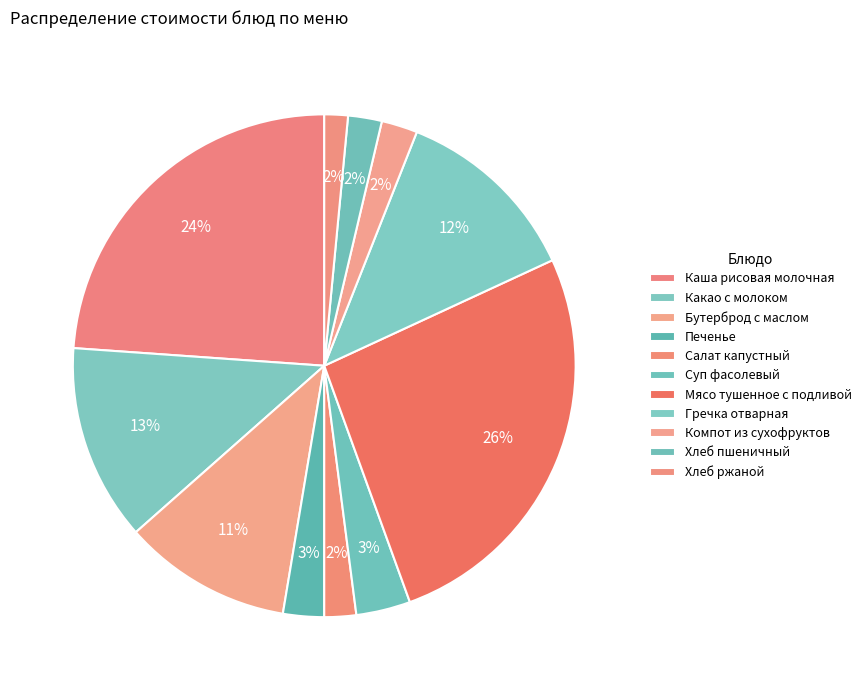

How many slices are in this pie chart?

11